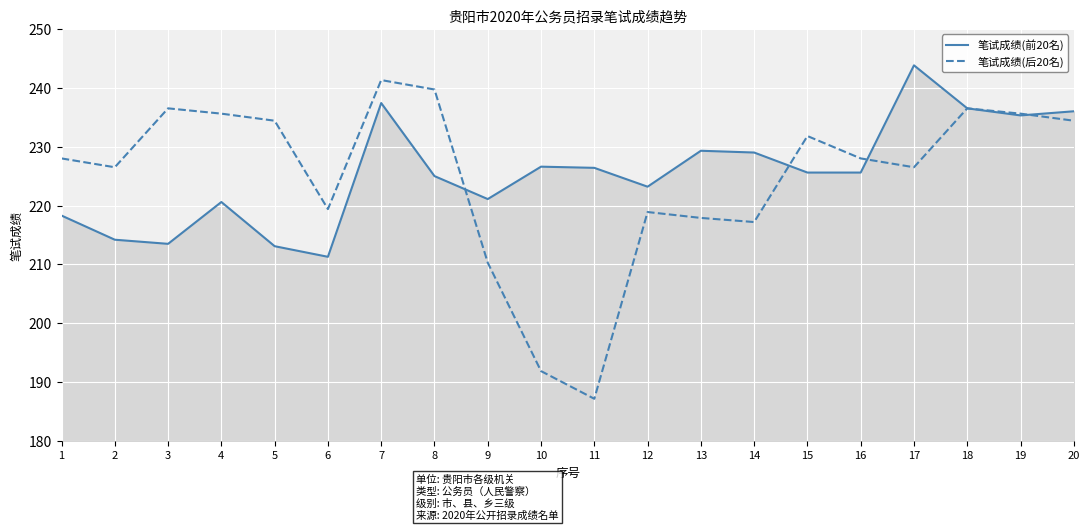

What is the lowest value of the 笔试成绩(前20名) series?

211.3